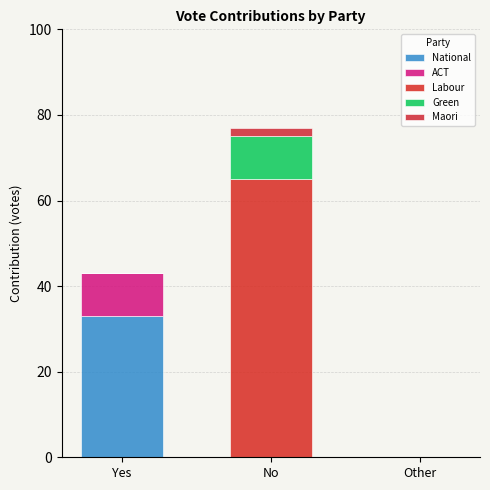

Which series has the largest total across all categories?

Labour